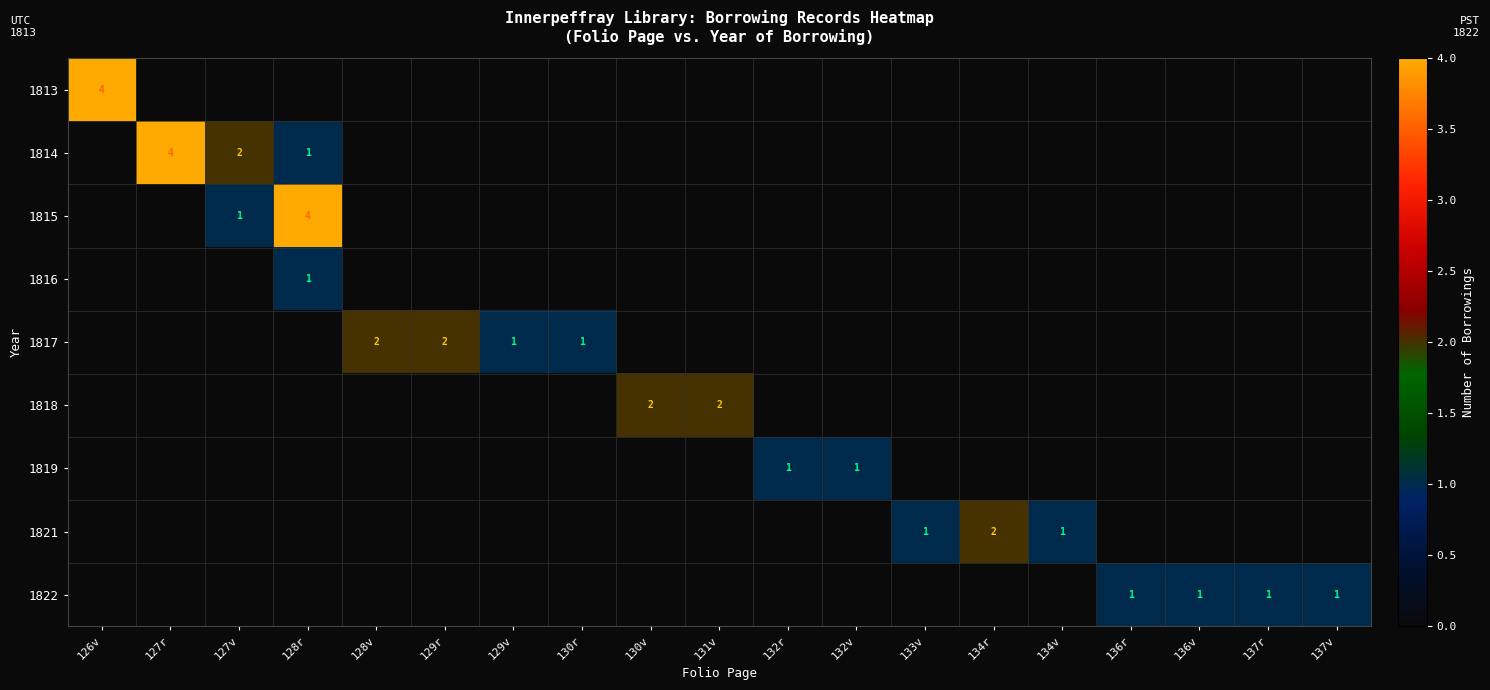

What is the spread (max minus min) of values at 133v?

1